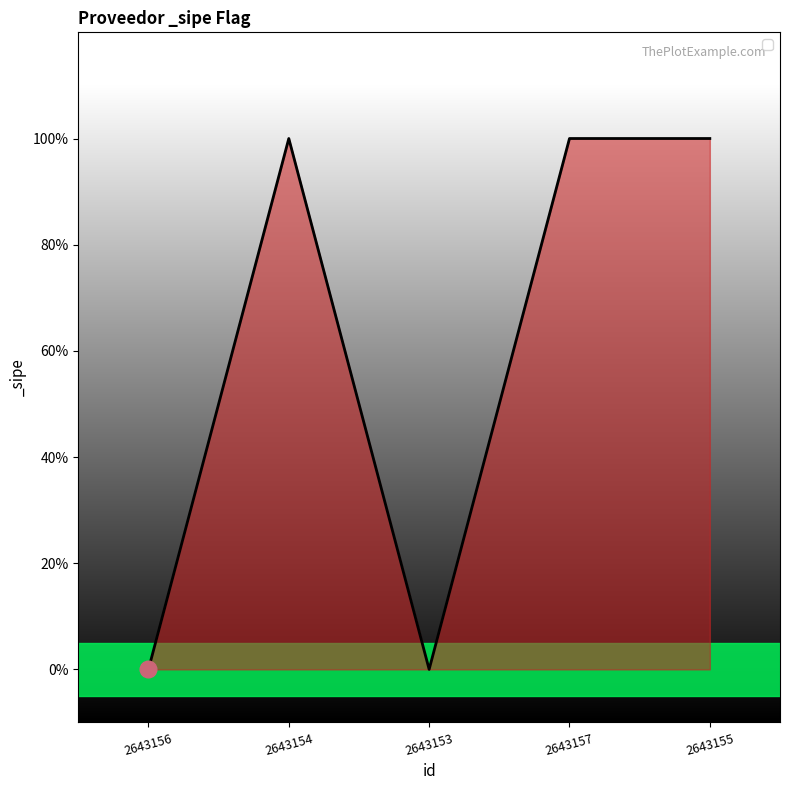

True or false: the data has more than 2 interior local peaks.

False